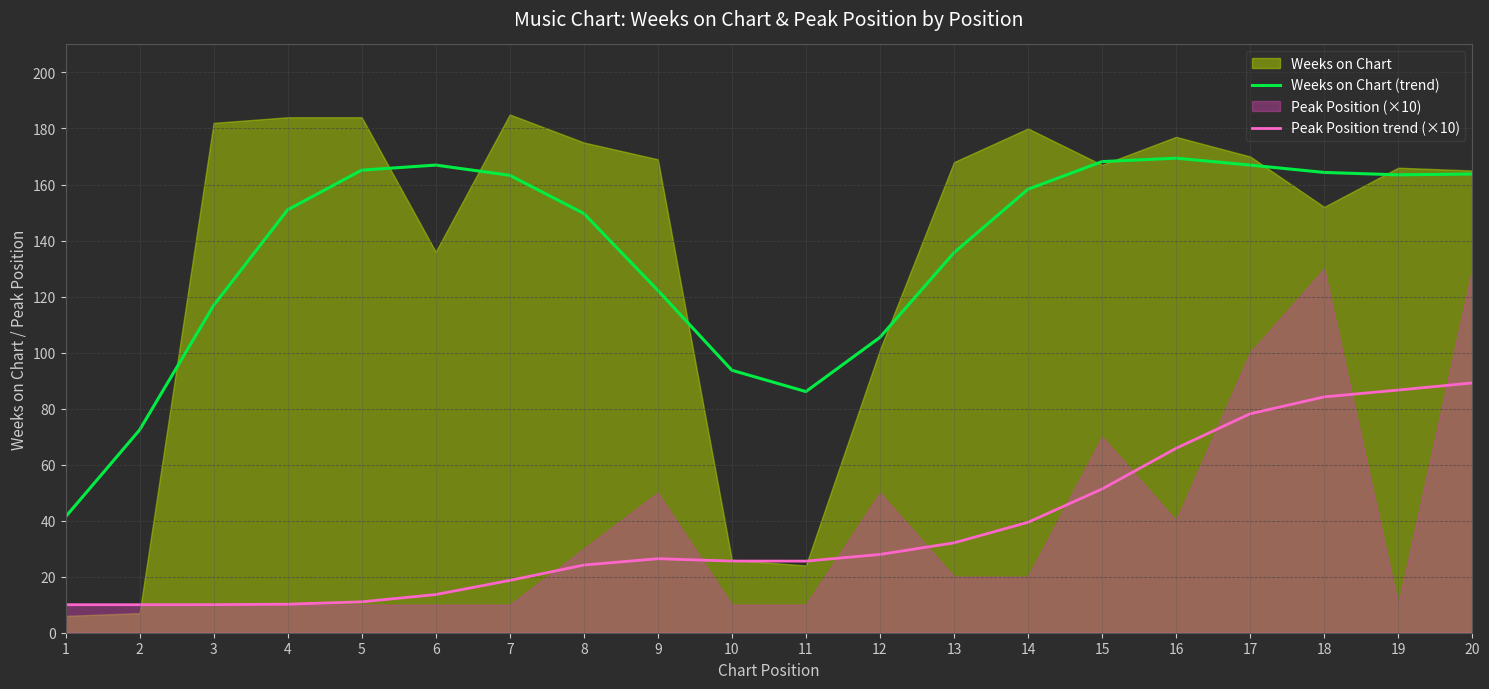

At which label is Weeks on Chart (trend) closest to 105?

12